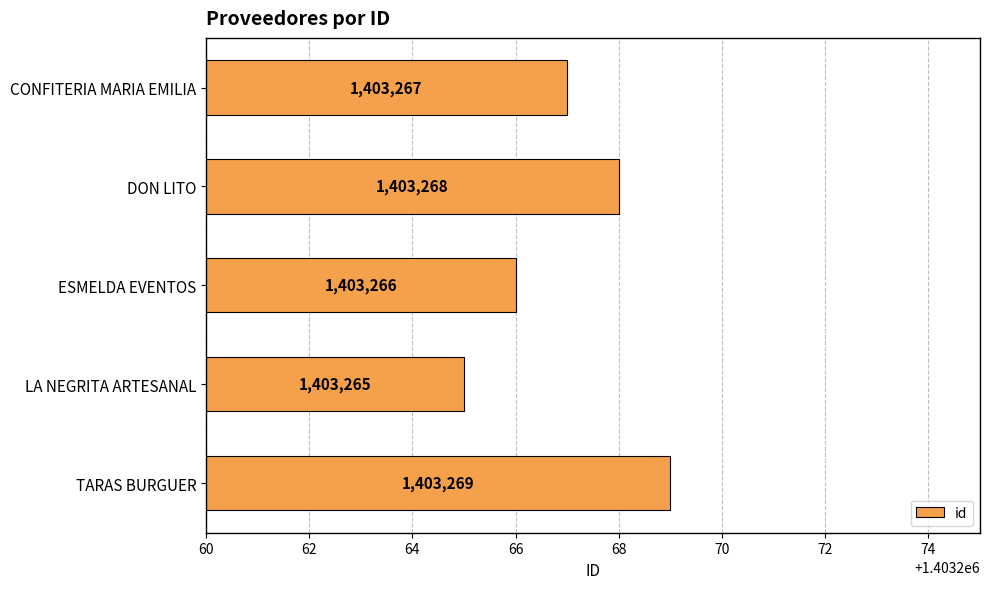

Are the bars horizontal?

Yes